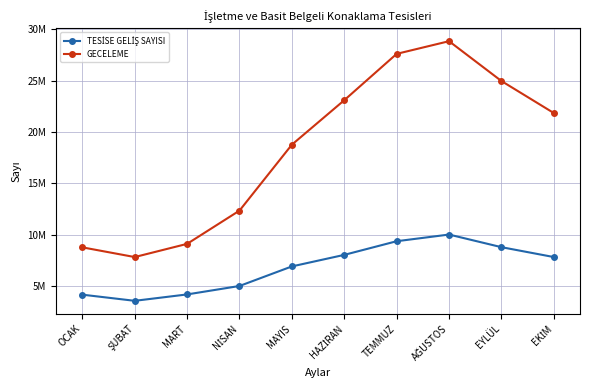

At which label is TESİSE GELİŞ SAYISI closest to 6803471?

MAYIS